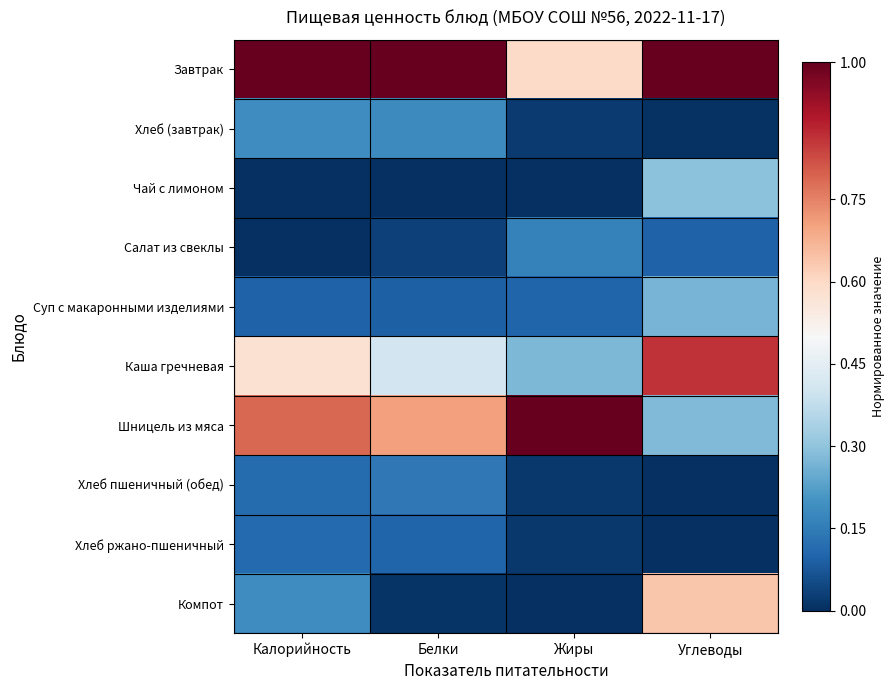

Between Жиры and Углеводы, which series saw the biggest shift?

Шницель из мяса